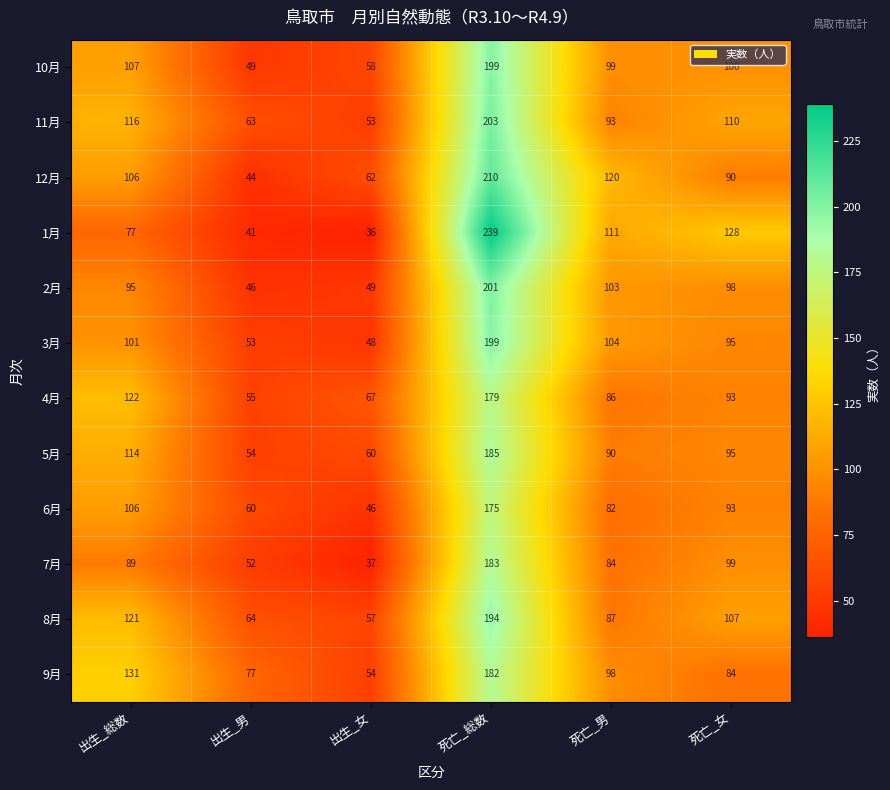

What is the smallest value displayed?

36